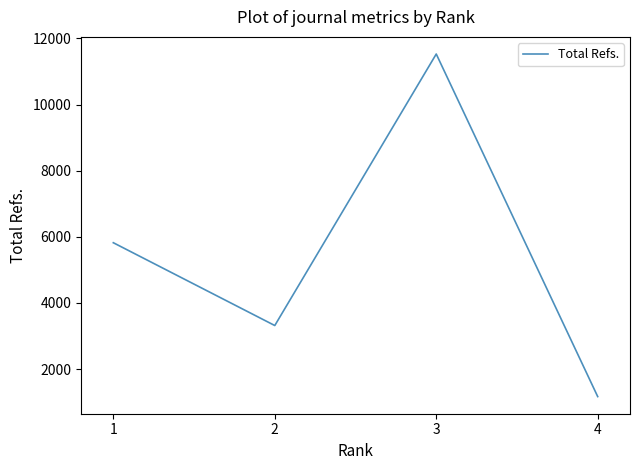

Rank the categories by value from highest to lowest.

3, 1, 2, 4